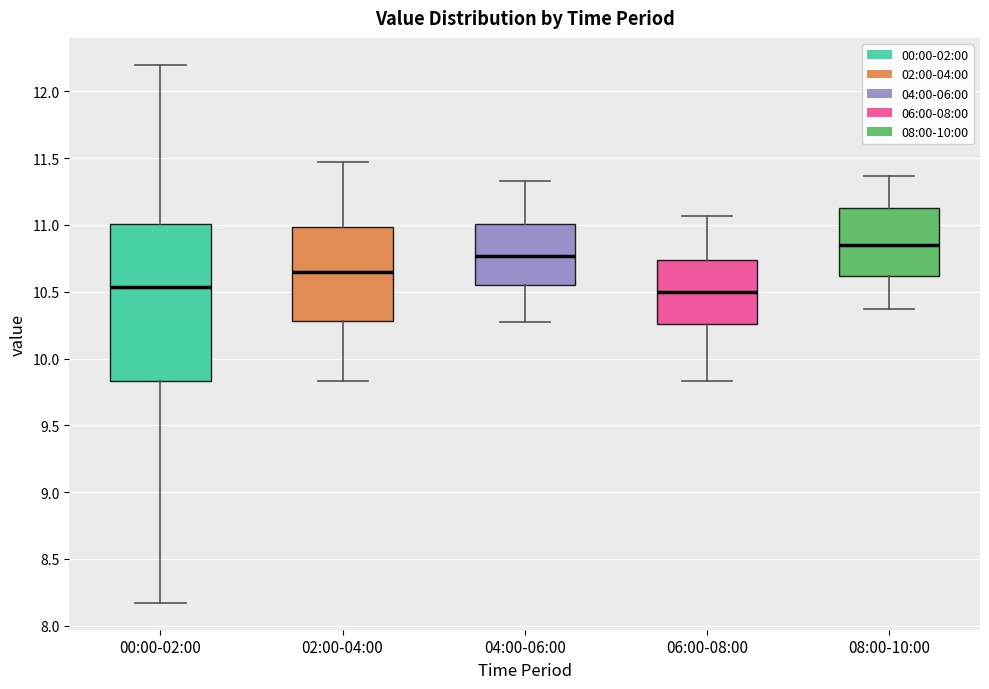

Reading left to right, transcribe this box plot: for each box, give where its median line is, the range the box spans, and where its two whiskers end, as read against the y-axis. The values are not printed on the chart, so give them approximately, as read against the axis.

00:00-02:00: median 10.55, box 9.85 to 11.00, whiskers 8.15 to 12.20
02:00-04:00: median 10.65, box 10.30 to 11.00, whiskers 9.85 to 11.45
04:00-06:00: median 10.75, box 10.55 to 11.00, whiskers 10.25 to 11.35
06:00-08:00: median 10.50, box 10.25 to 10.75, whiskers 9.85 to 11.05
08:00-10:00: median 10.85, box 10.60 to 11.15, whiskers 10.35 to 11.35